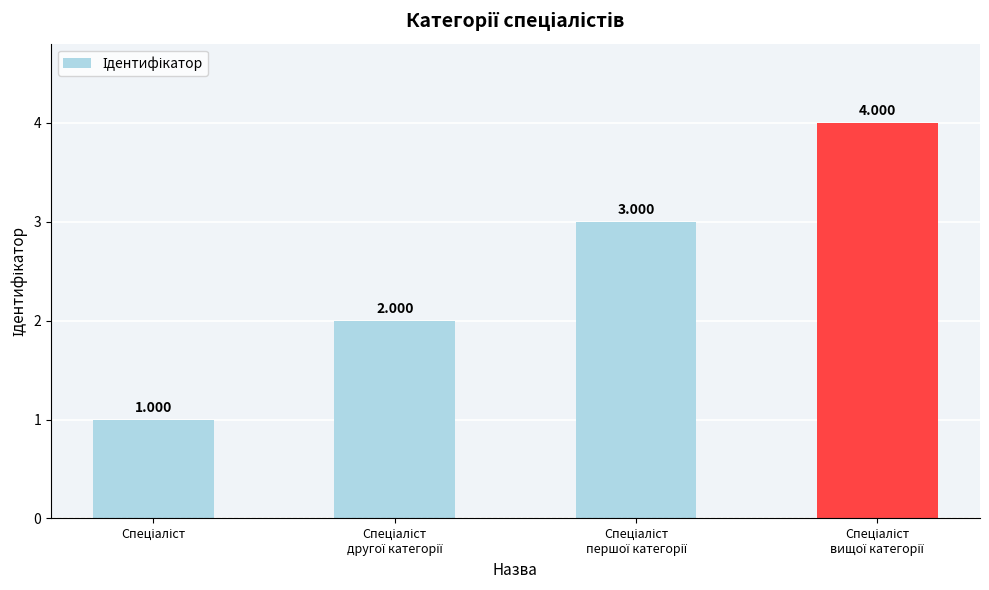

The chart shows a value of 4 at Спеціаліст
вищої категорії. True or false?

True